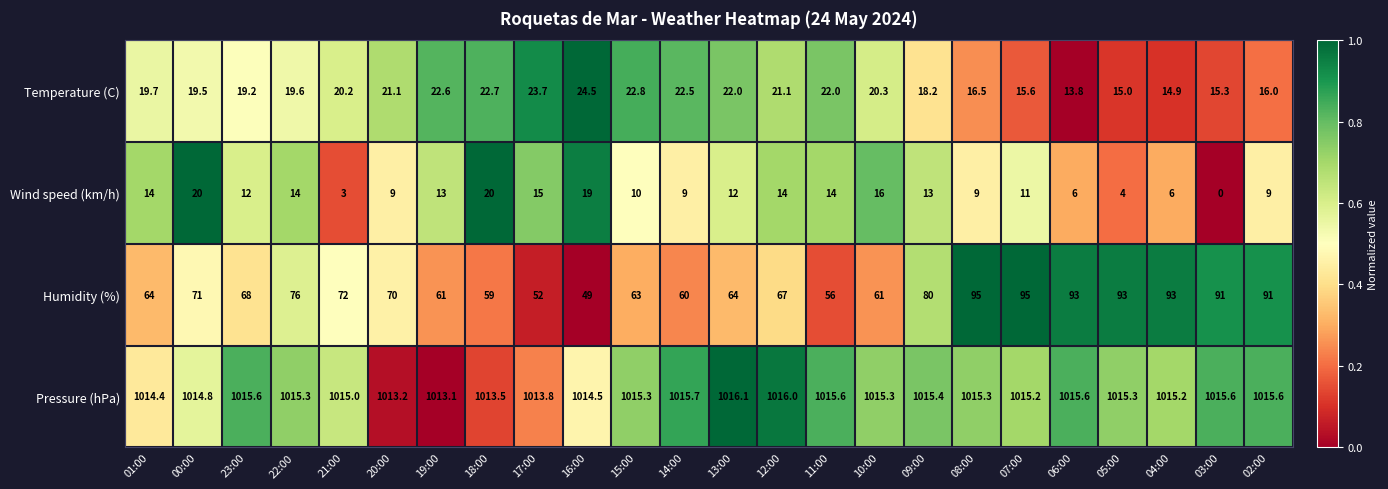

Rank the series by their maximum value, from lowest to highest.

Wind speed (km/h), Temperature (C), Humidity (%), Pressure (hPa)